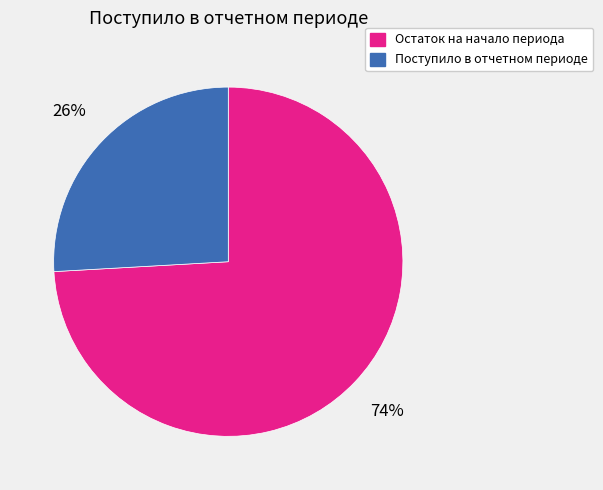

How many slices are in this pie chart?

2